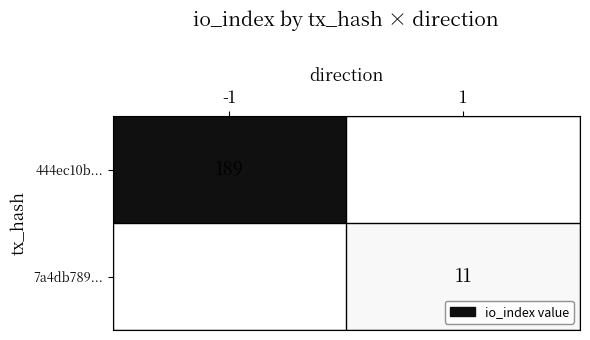

Is the value of 444ec10b... at -1 greater than the value of 7a4db789... at 1?

Yes